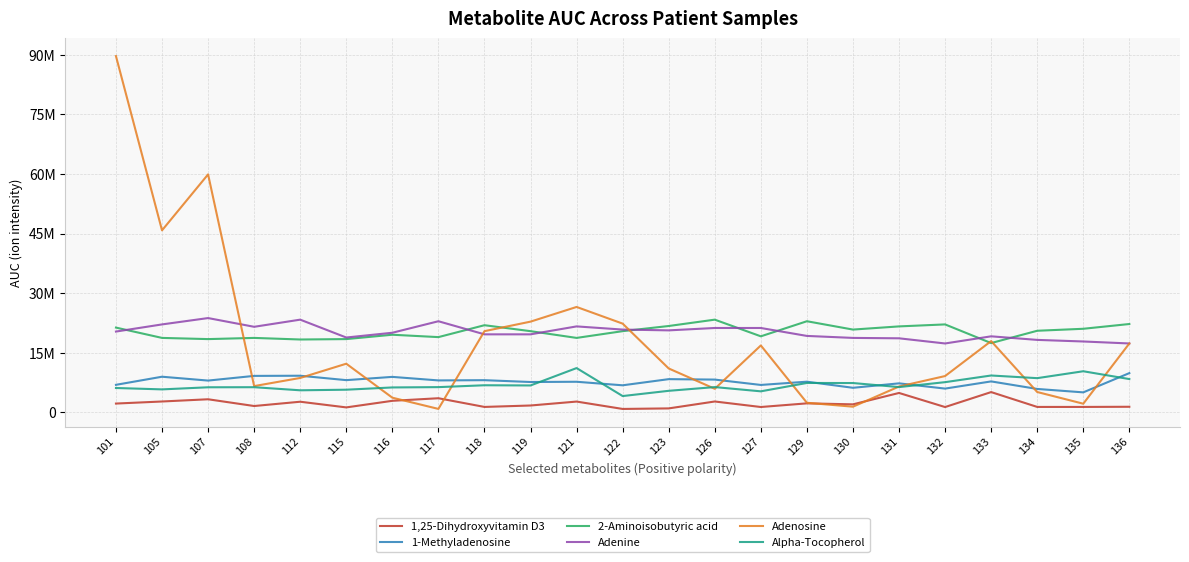

What are all the series names shown in the legend?

1,25-Dihydroxyvitamin D3, 1-Methyladenosine, 2-Aminoisobutyric acid, Adenine, Adenosine, Alpha-Tocopherol